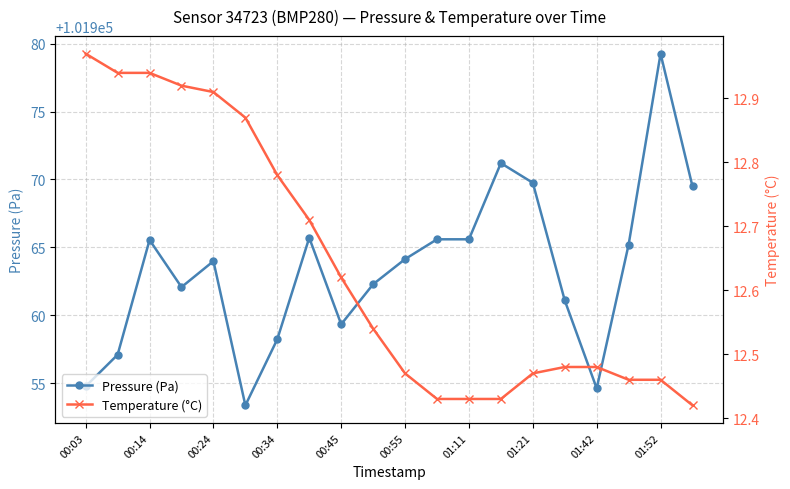

Which category has the lowest value across all series?

19